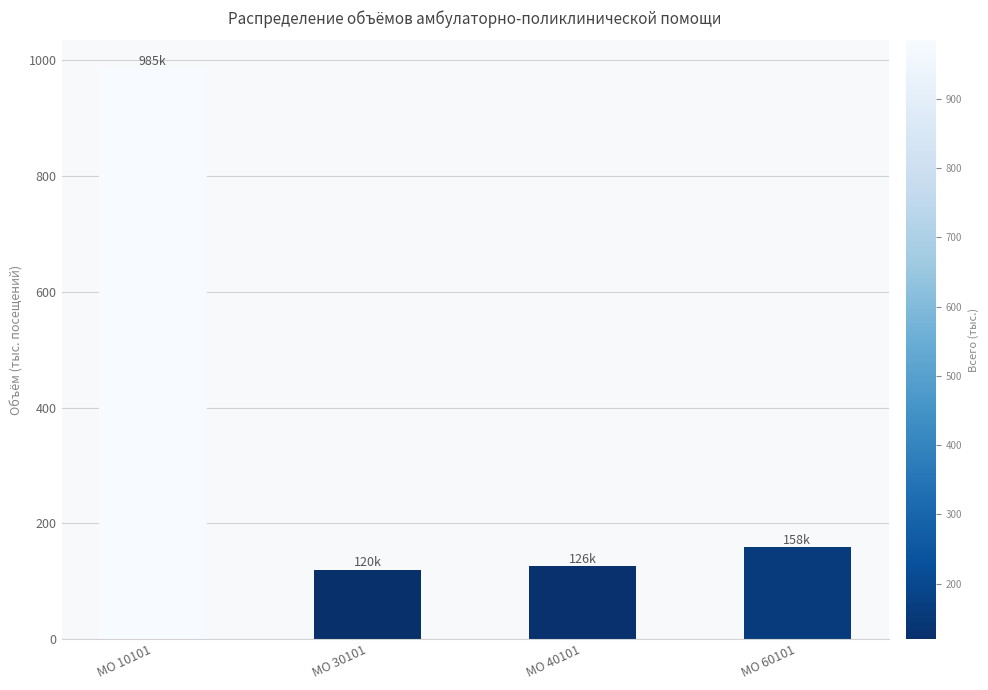

Which label corresponds to the largest value in the chart?

МО 10101